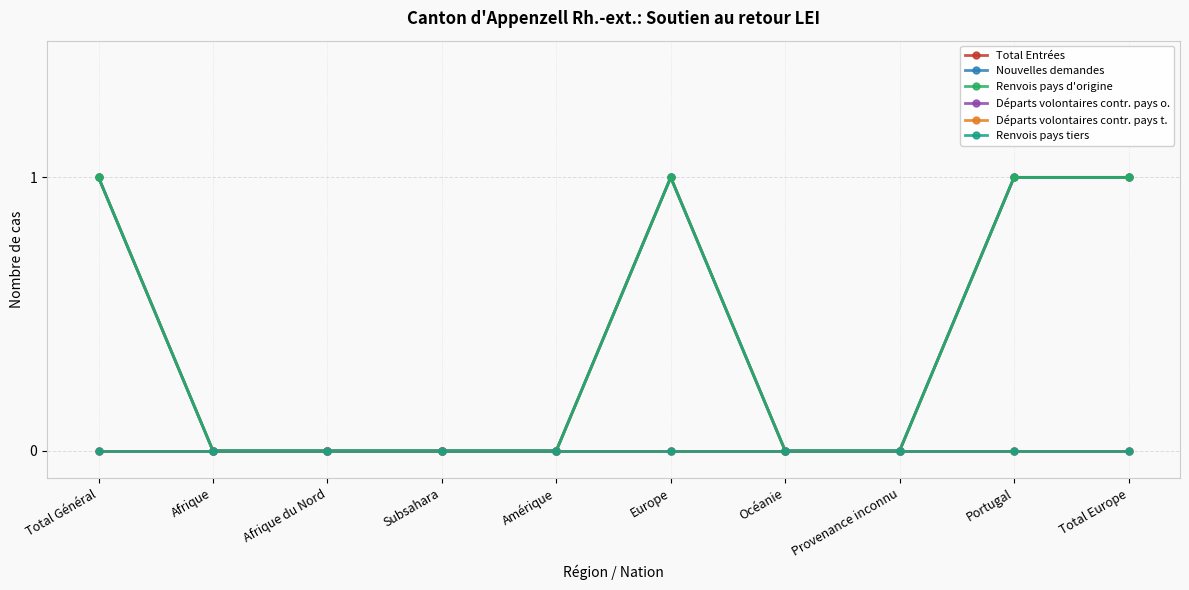

What is the difference between the second highest and minimum values in the Nouvelles demandes series?

1